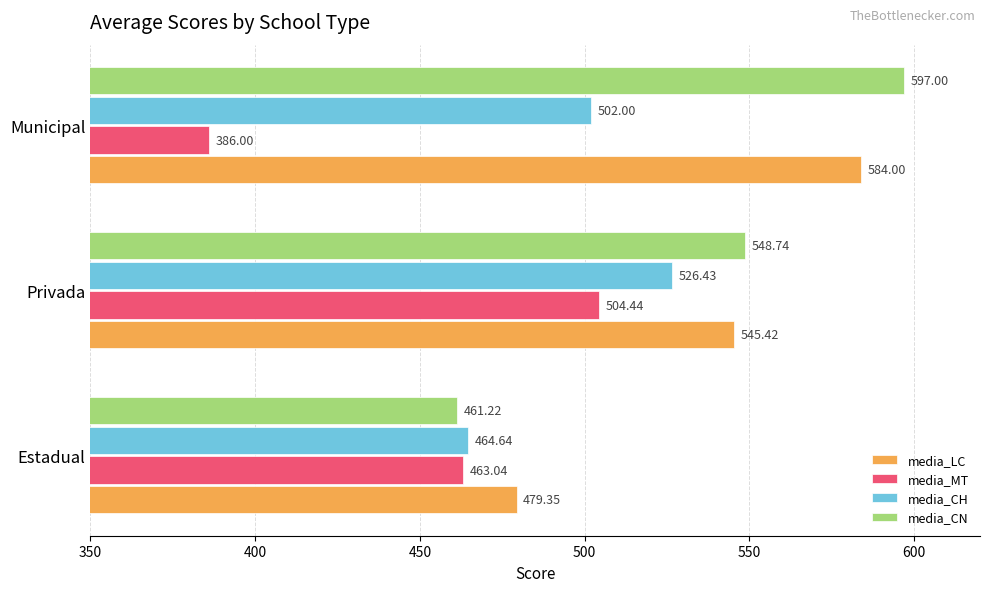

What is the difference between the second highest and minimum values in the media_CN series?

87.5